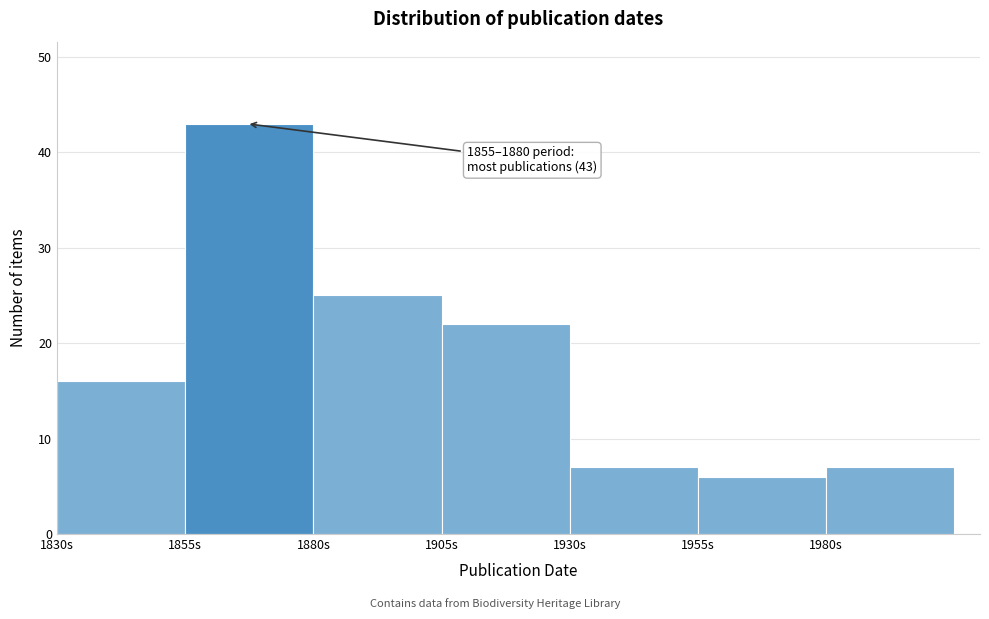

Over which range of the x-axis is the bar tallest?

1855 to 1880